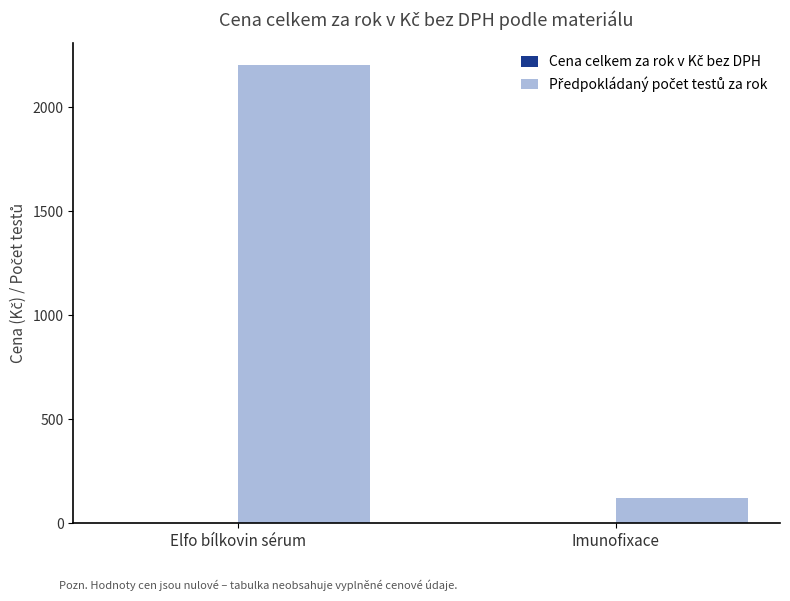

At which category does the chart reach its minimum across all series?

Imunofixace